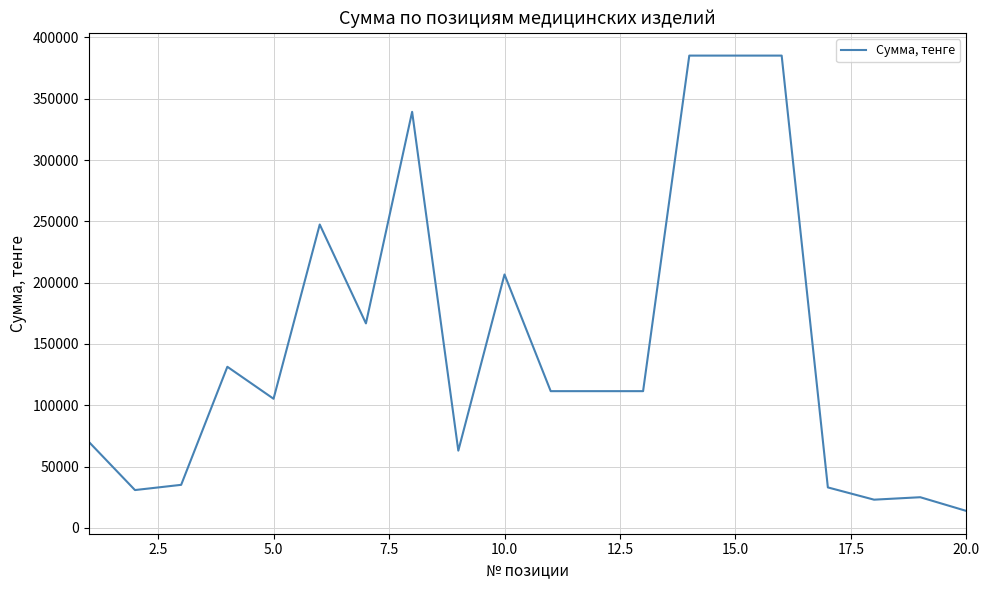

What is the maximum value shown in the chart?

385196.0